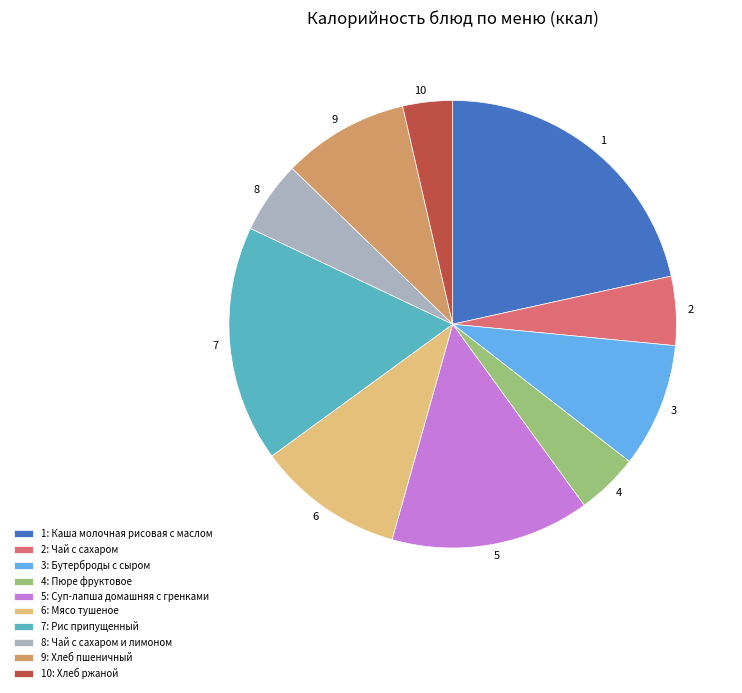

True or false: 10 accounts for 4% of the total.

True